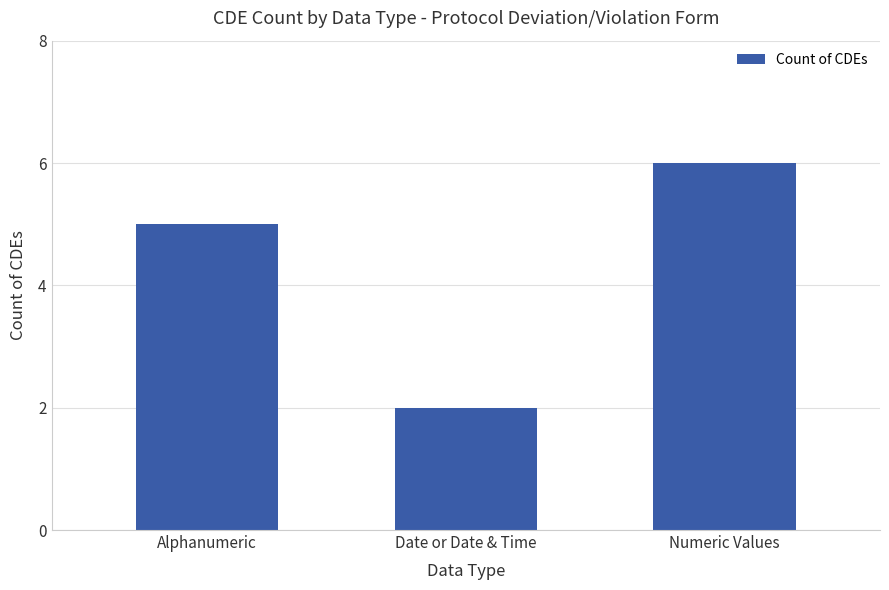

Which has a higher value, Date or Date & Time or Numeric Values?

Numeric Values